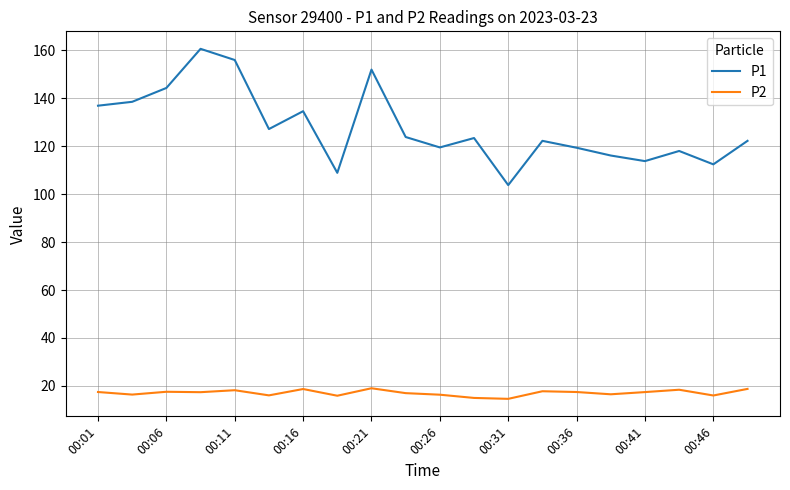

True or false: P2 and P1 cross at least once.

False